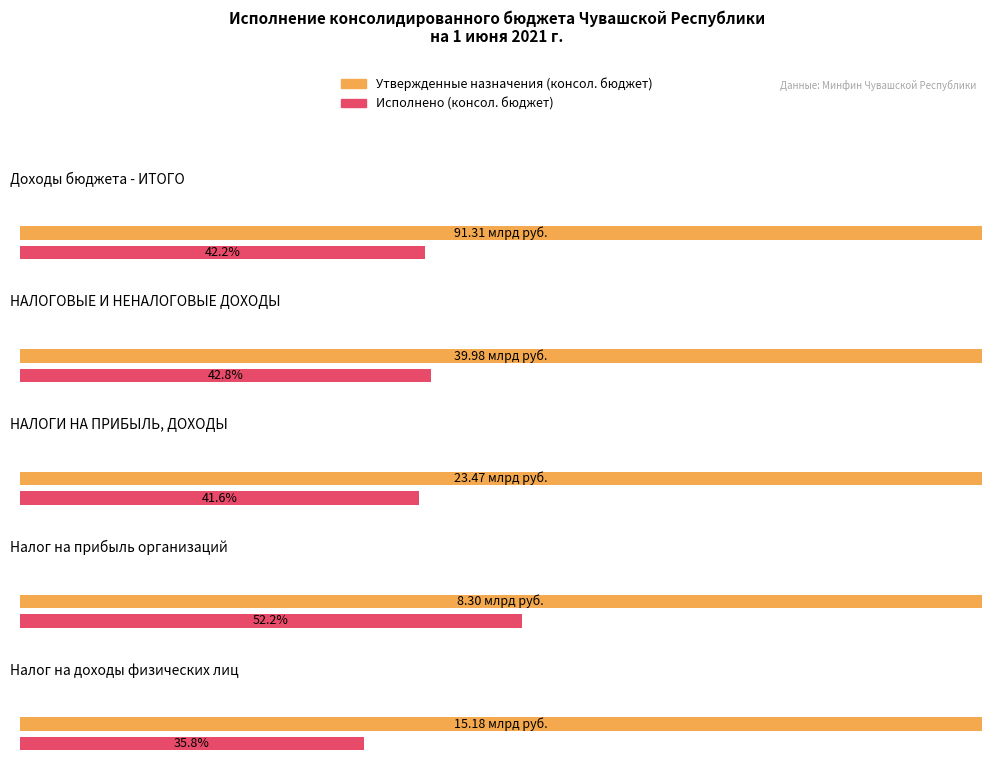

Is the value of Исполнено (консол. бюджет) at Налог на прибыль организаций greater than the value of Утвержденные назначения (консол. бюджет) at НАЛОГОВЫЕ И НЕНАЛОГОВЫЕ ДОХОДЫ?

No